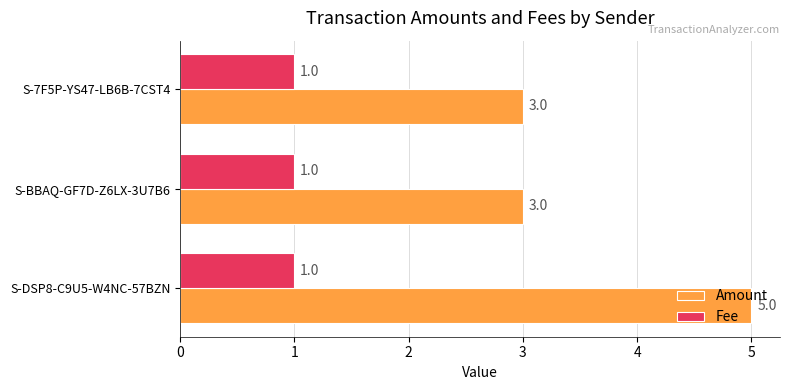

Between S-DSP8-C9U5-W4NC-57BZN and S-BBAQ-GF7D-Z6LX-3U7B6, which series saw the biggest shift?

Amount